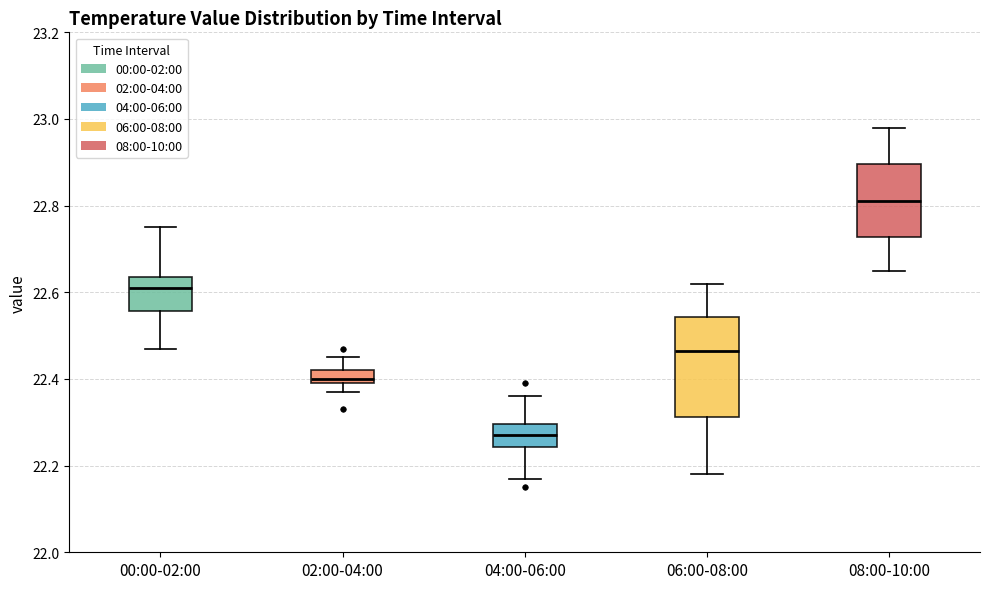

Which box's median line is the highest?

08:00-10:00